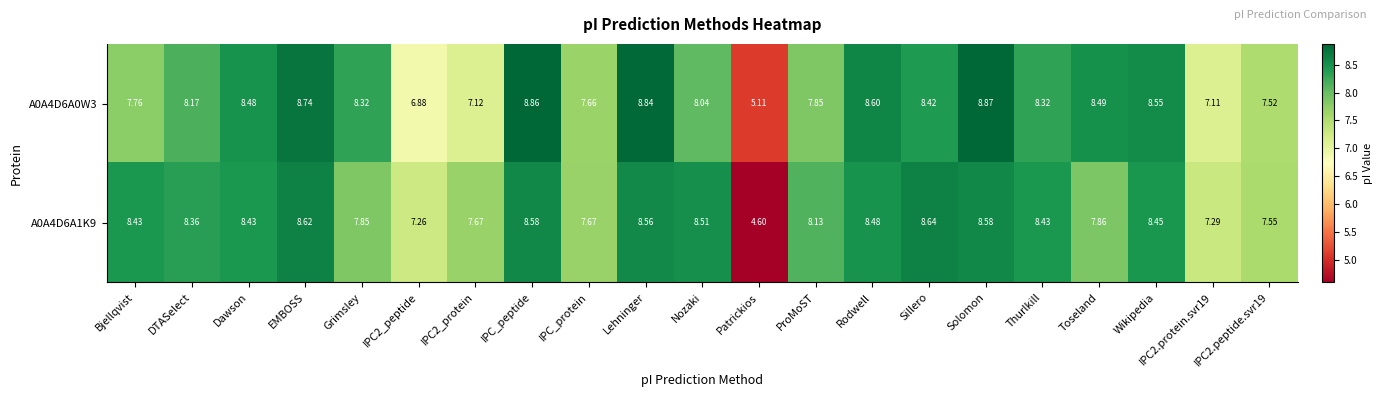

At which label does A0A4D6A1K9 first exceed 8?

Bjellqvist